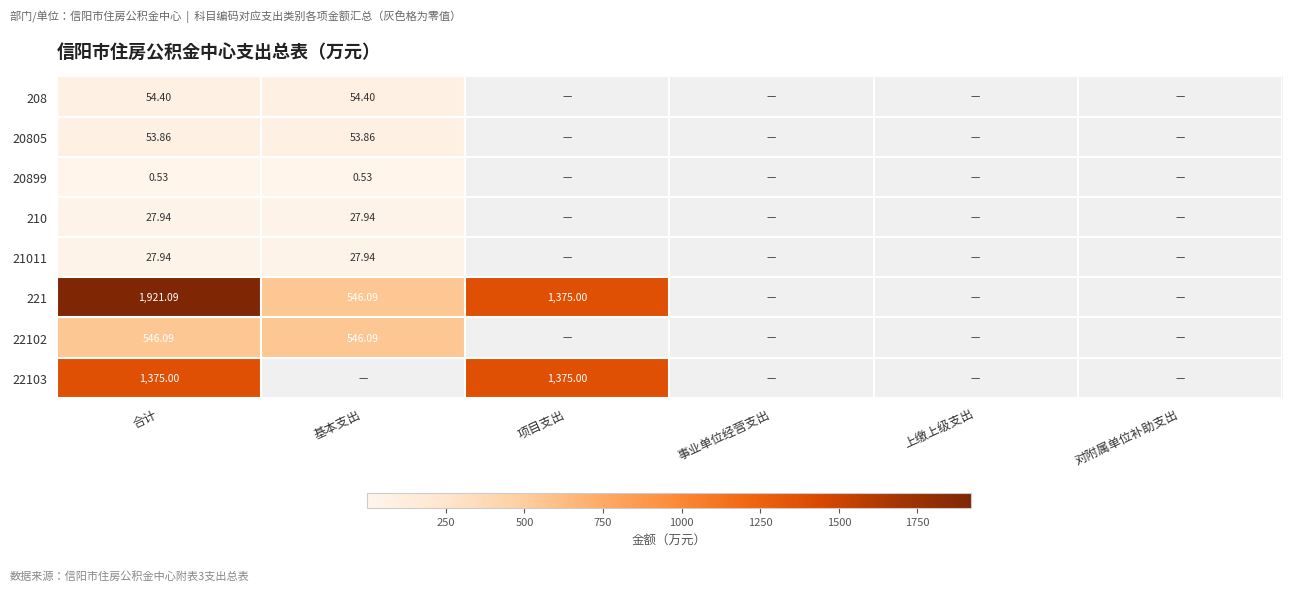

List the labels in order of 20805 value, smallest first.

项目支出, 事业单位经营支出, 上缴上级支出, 对附属单位补助支出, 合计, 基本支出